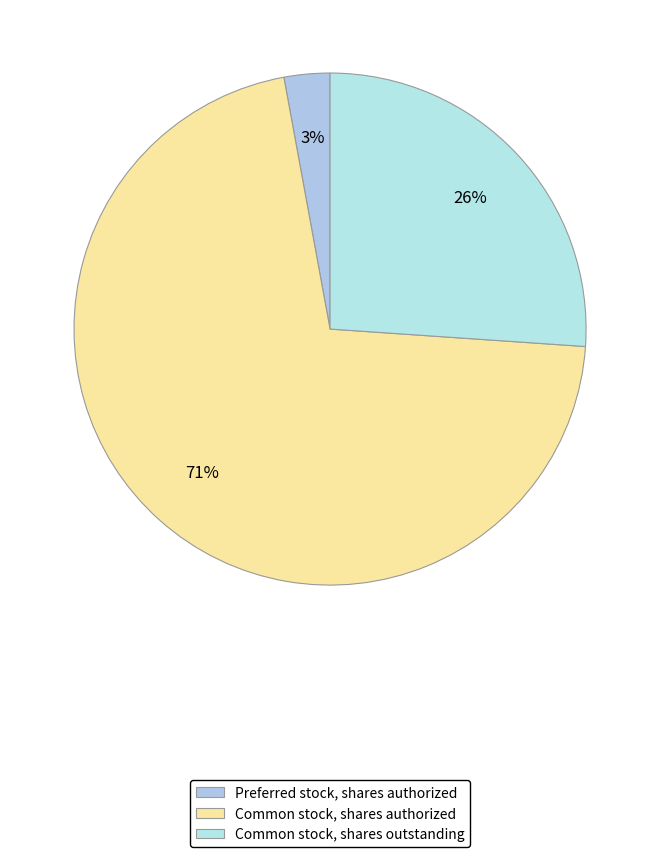

Is it true that Common stock, shares authorized is 71% of the pie?

True